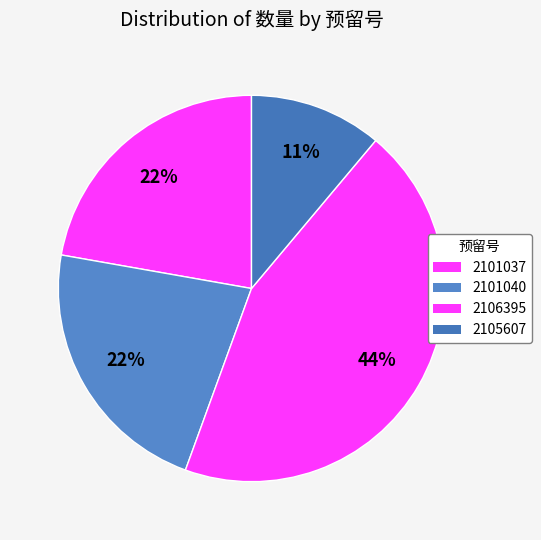

Which category has the biggest portion of the pie?

2106395